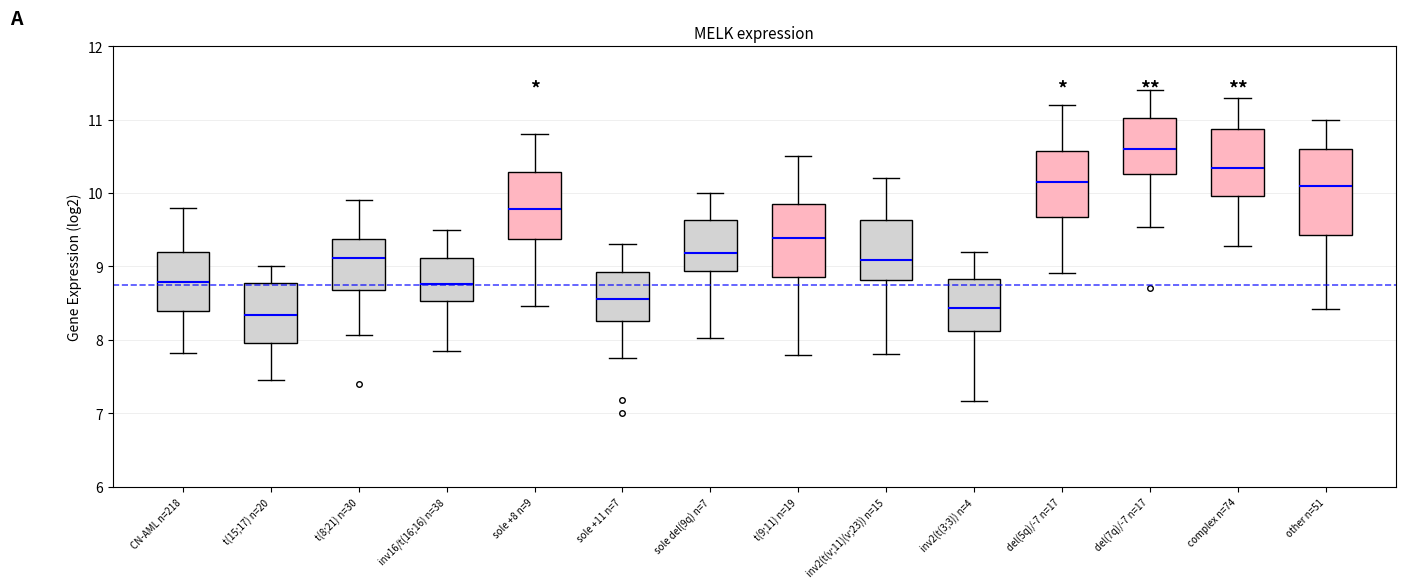

Where does the lower whisker of the box for del(5q)/-7 n=17 end on the y-axis? The values are not printed on the chart, so give them approximately, as read against the axis.

9.2